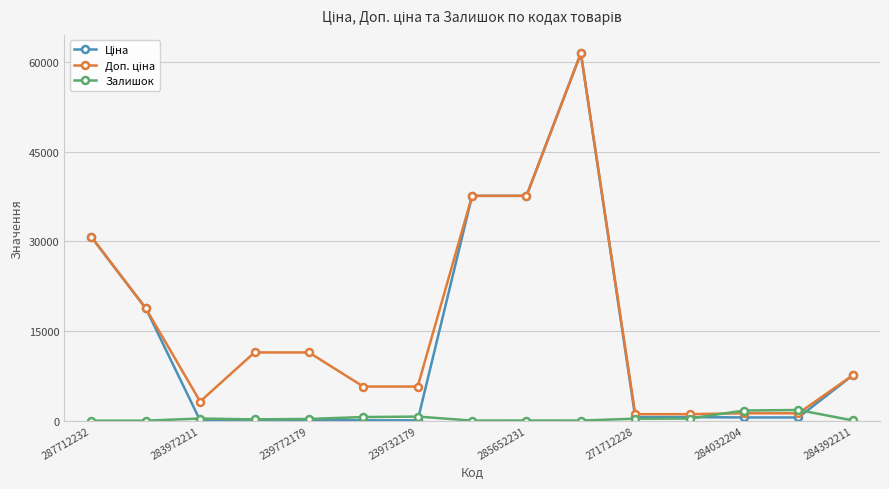

What is the maximum value for Залишок?

1786.0